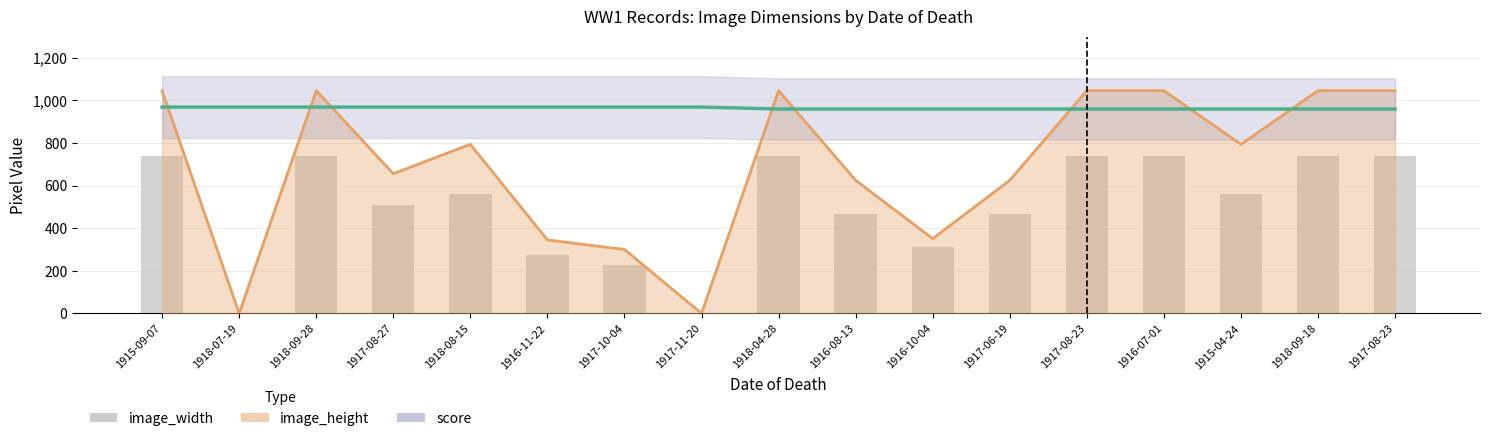

At which label does the data first exceed 560?

1915-09-07